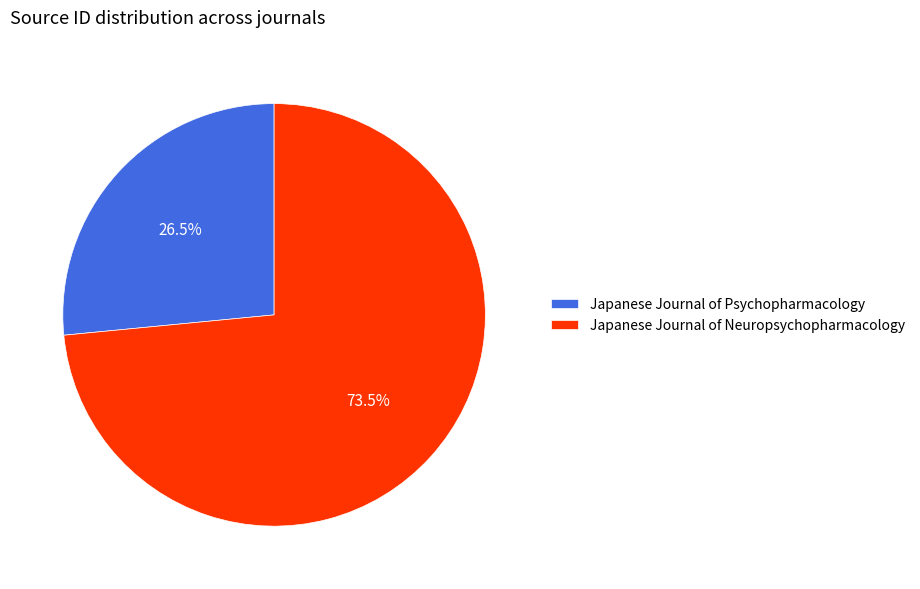

Between Japanese Journal of Neuropsychopharmacology and Japanese Journal of Psychopharmacology, which is larger?

Japanese Journal of Neuropsychopharmacology